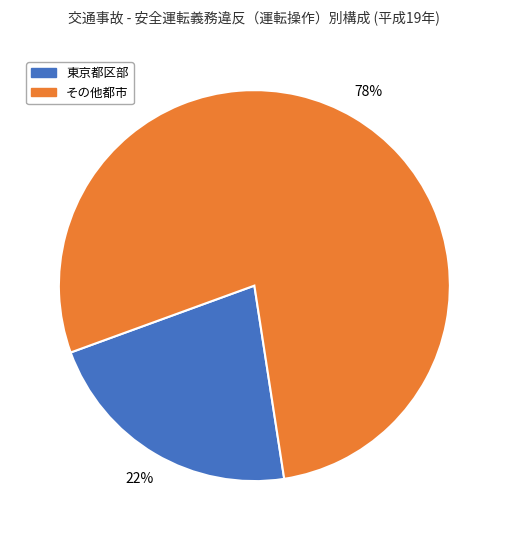

To the nearest percent, what is the difference between the largest and smallest slice percentages?

56%